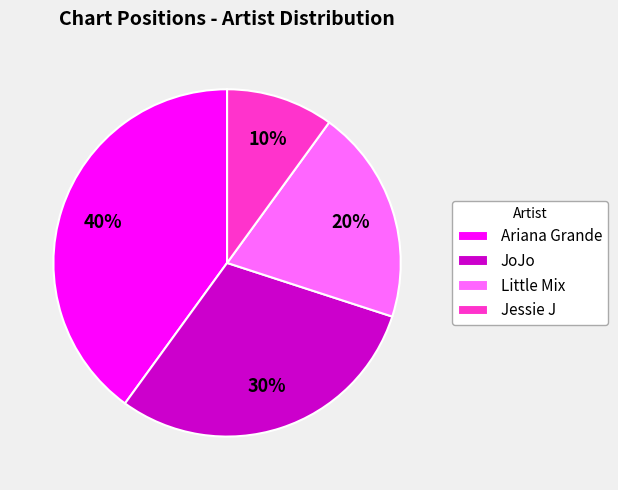

To the nearest percent, what percentage of the pie is Little Mix?

20%